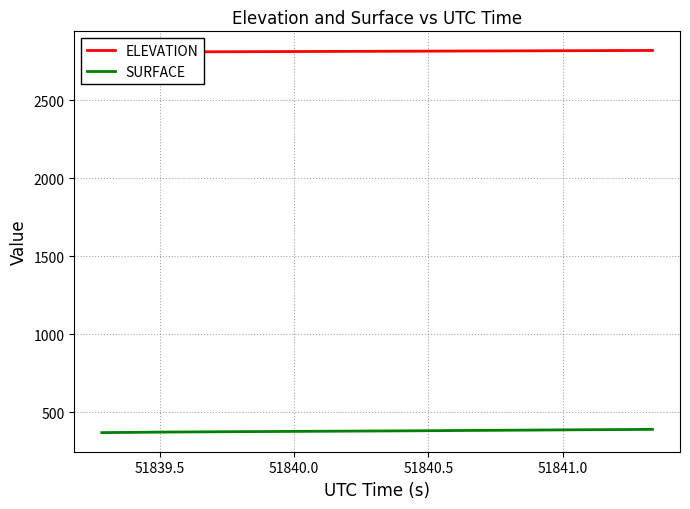

What is the lowest value of the SURFACE series?

368.6